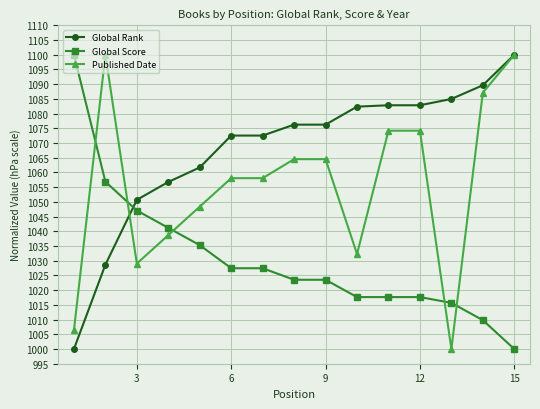

What is the value of the Published Date point at the 4th from the left?

1038.7